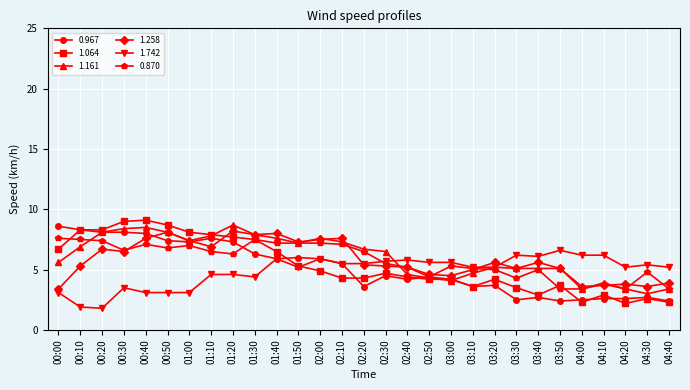

Does the chart have visible grid lines?

Yes